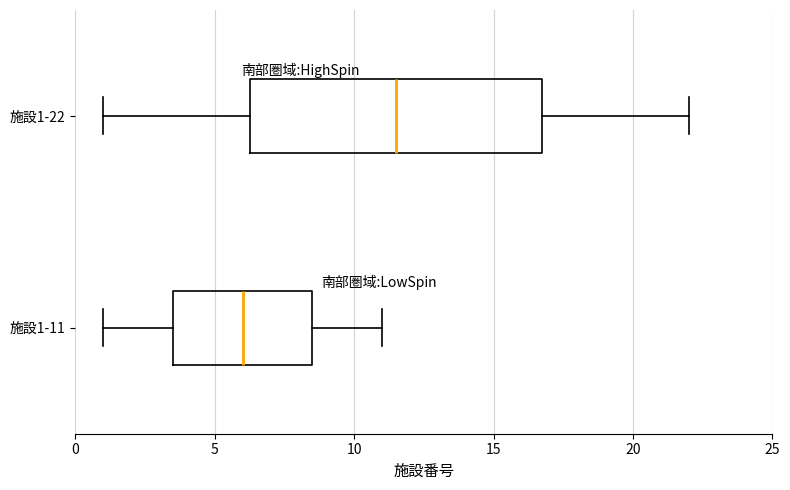

Reading bottom to top, read every box against the x-axis: the position of its median line, the range the box covers, and the ends of its whiskers. The values are not printed on the chart, so give them approximately, as read against the axis.

施設1-11: median 6.0, box 3.5 to 8.5, whiskers 1.0 to 11.0
施設1-22: median 11.5, box 6.5 to 17.0, whiskers 1.0 to 22.0